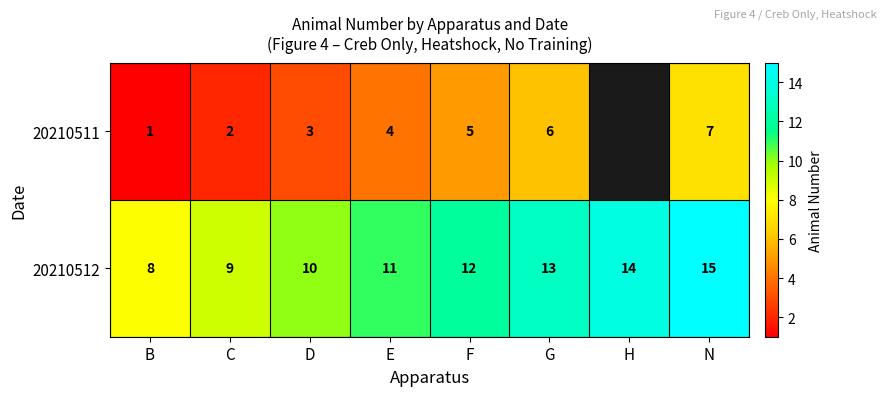

What is the highest value of the 20210512 series?

15